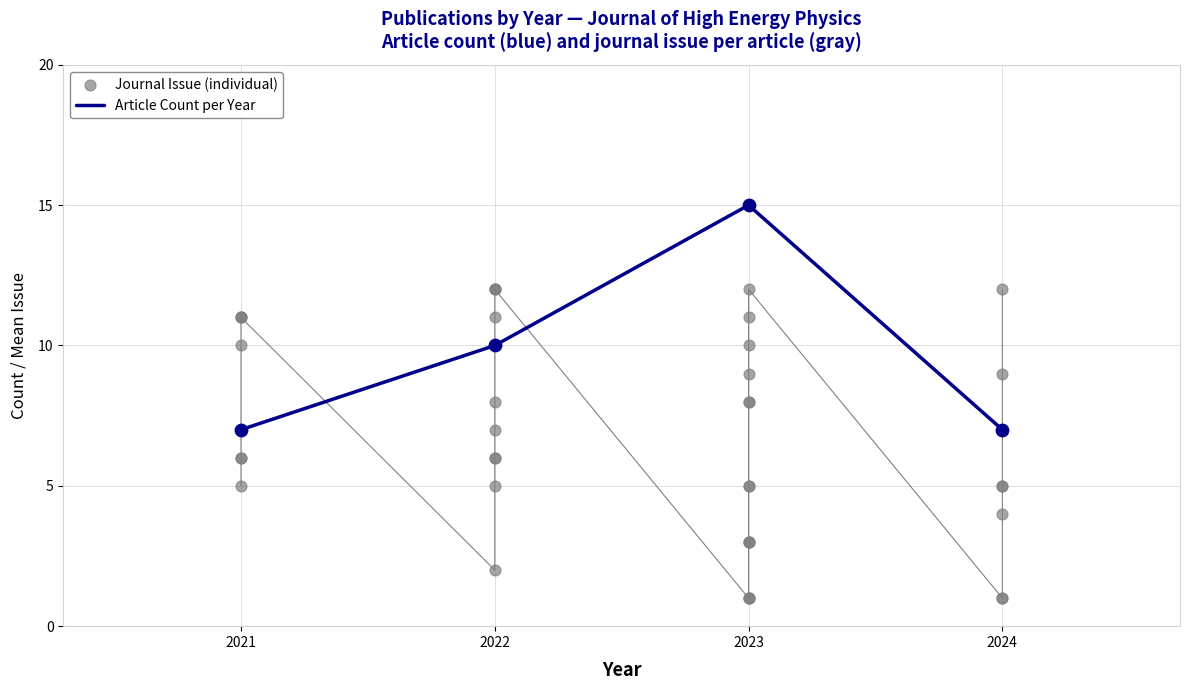

At which label is Article Count per Year closest to 11?

2022